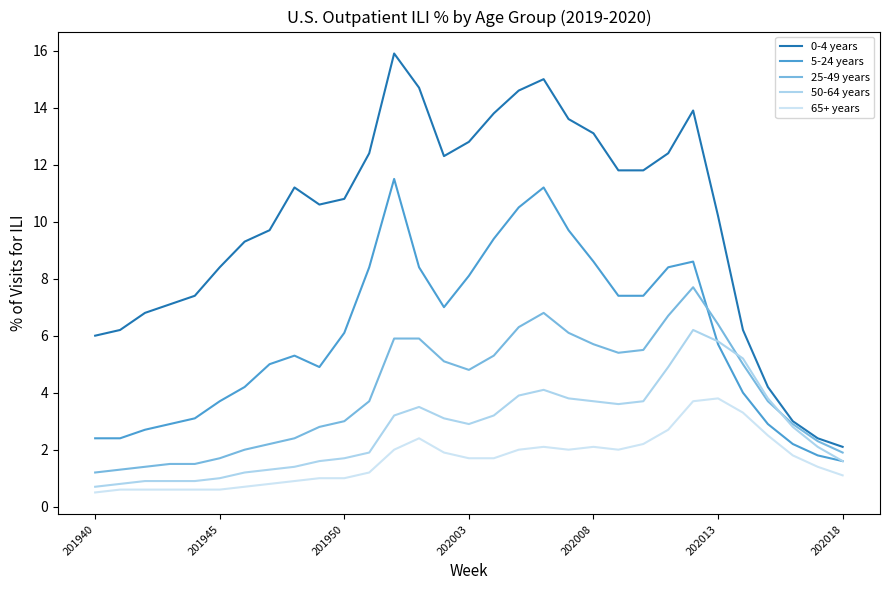

Which series has the widest spread of values?

0-4 years